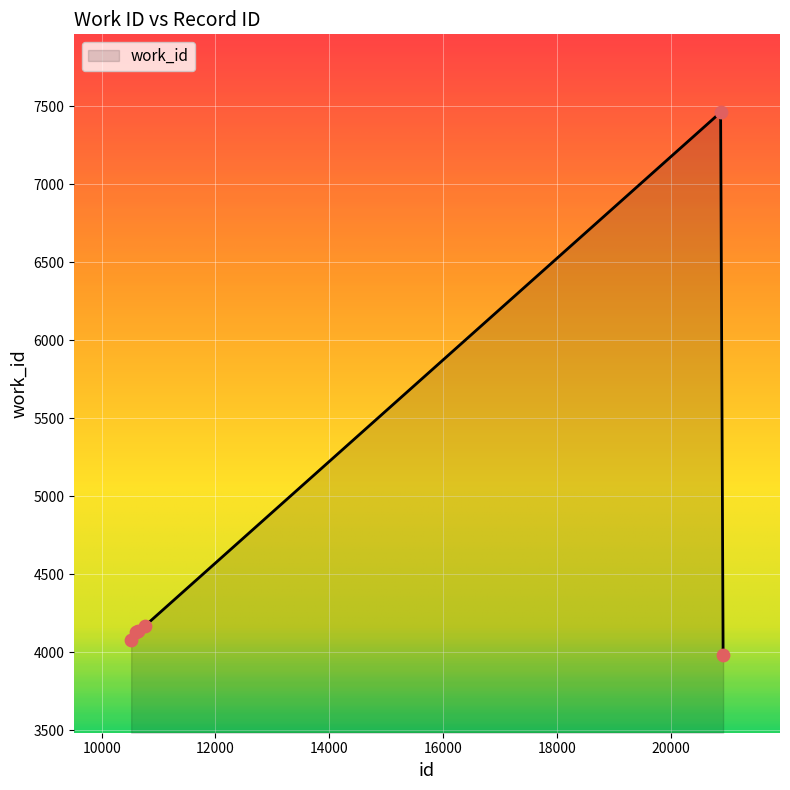

What is the difference between the maximum and second lowest values?

3387